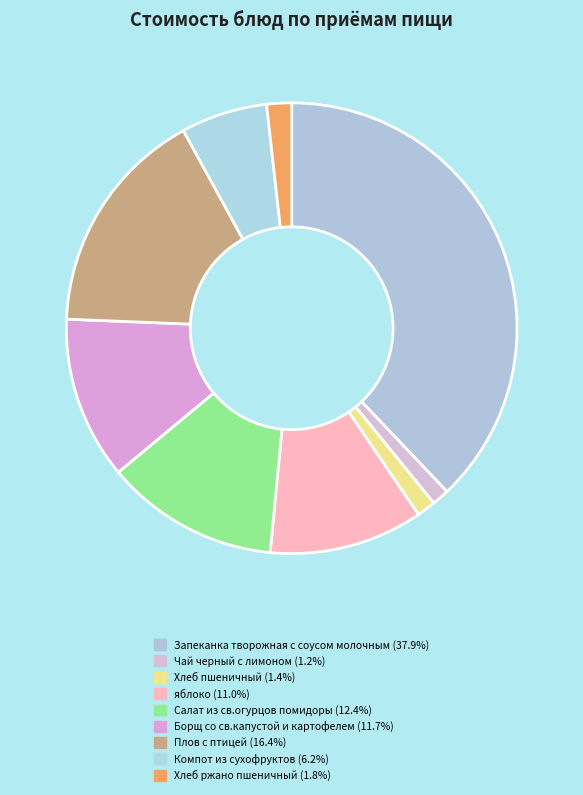

What percentage is the Компот из сухофруктов slice, to the nearest percent?

6%